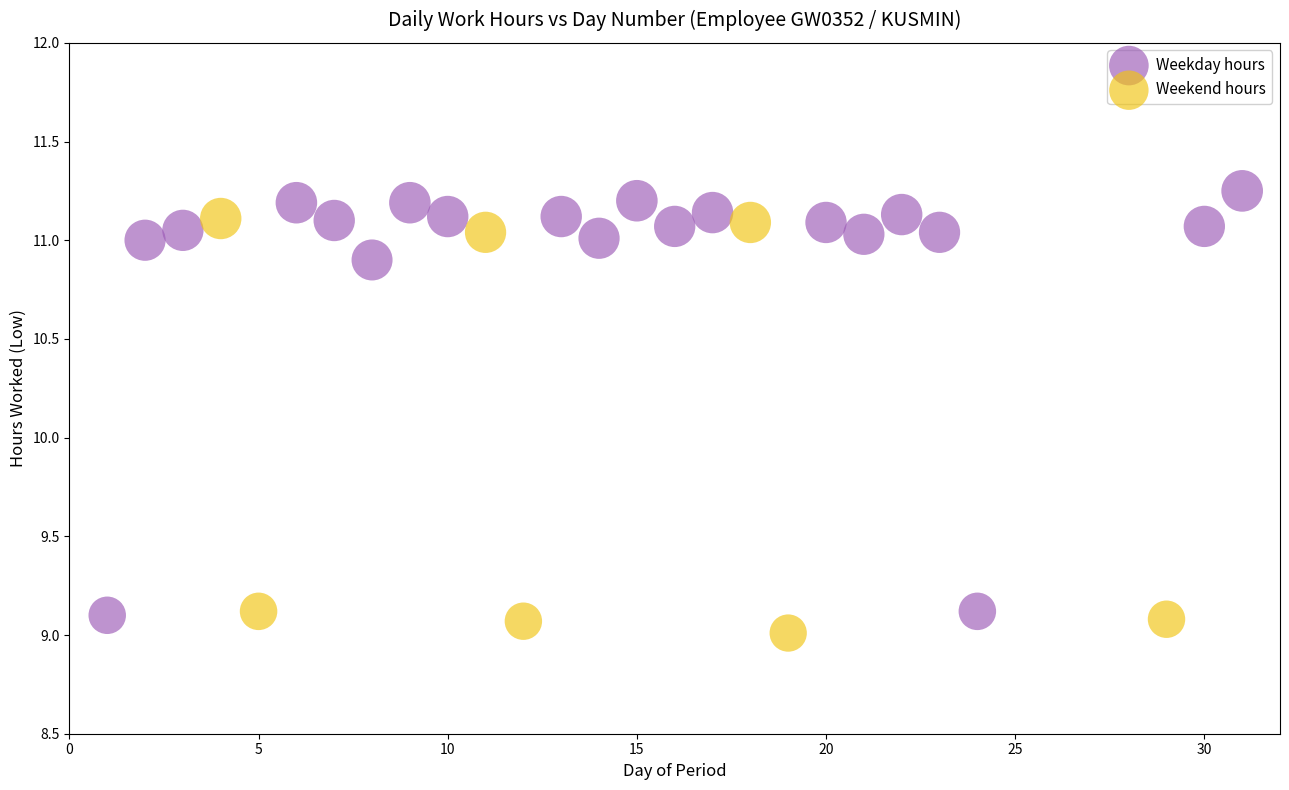

Which series reaches the maximum Y coordinate?

Weekday hours